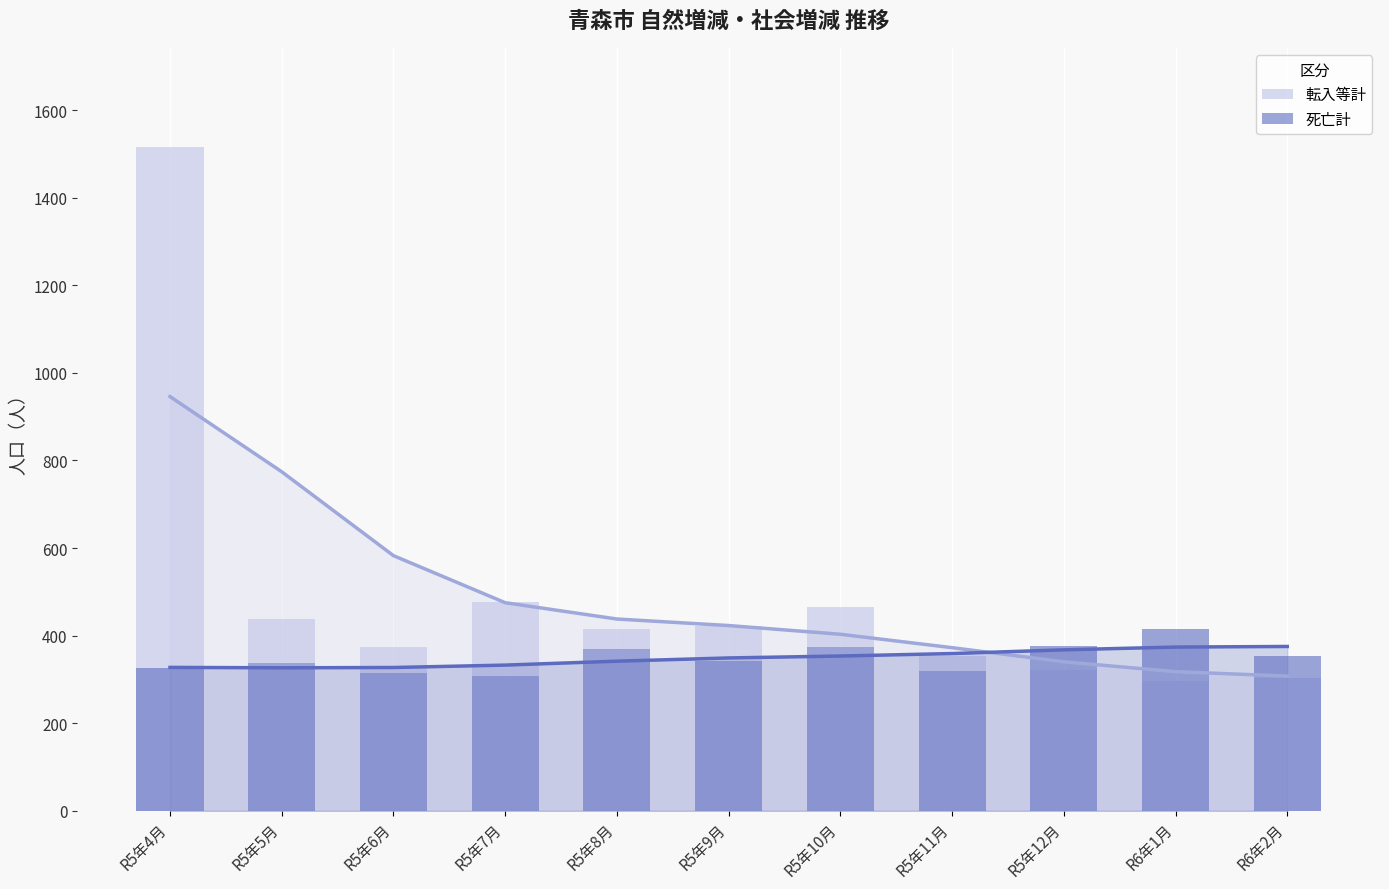

What is the highest value of the 死亡計 series?

416